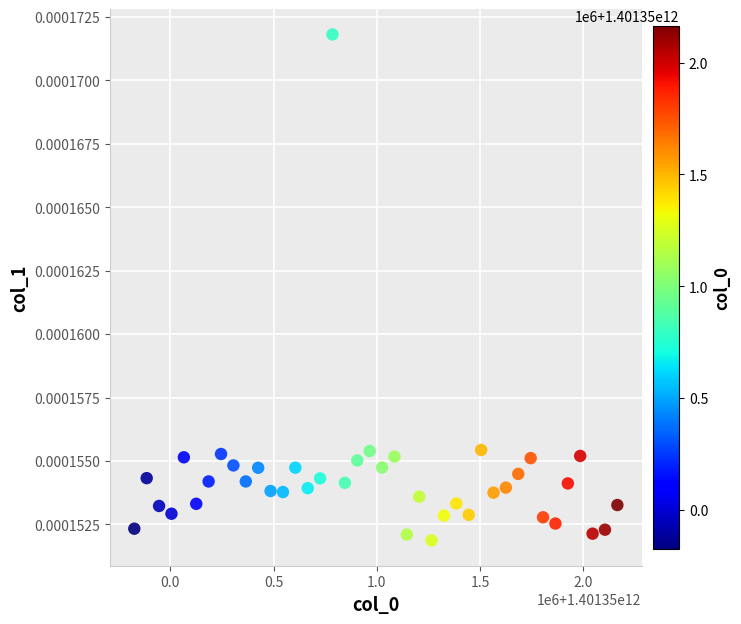

What is the range of X values (max minus min)?

2340000.0